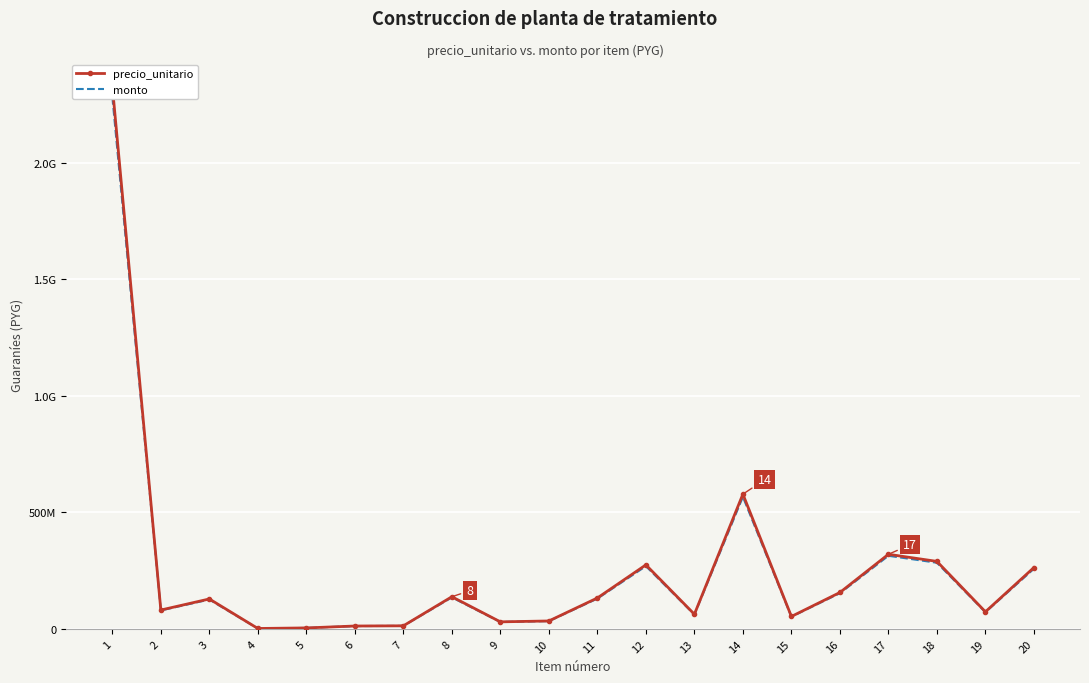

Which has a higher value, 10 or 6?

10